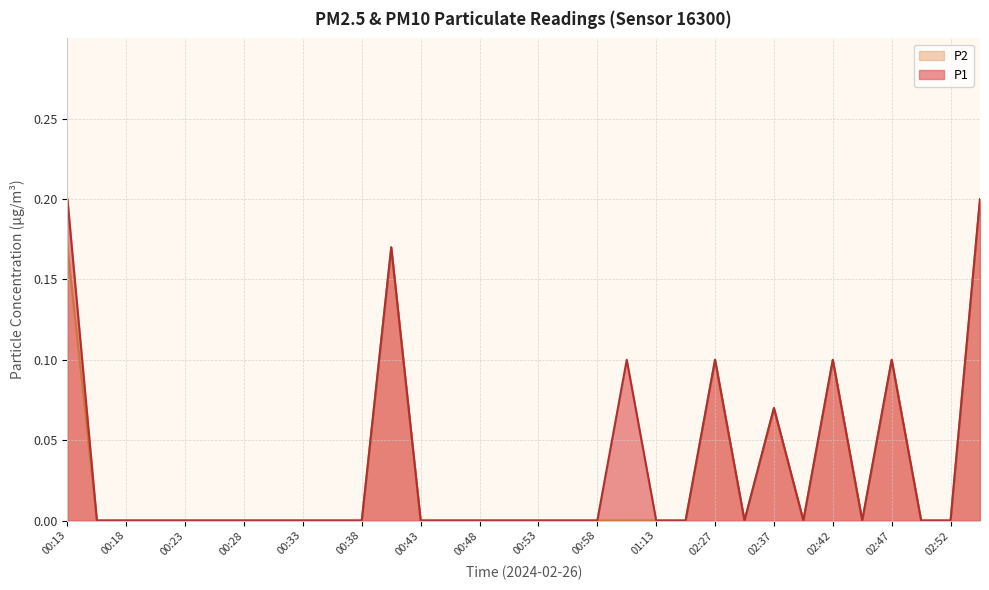

At which category is the sum across all series the highest?

02:55